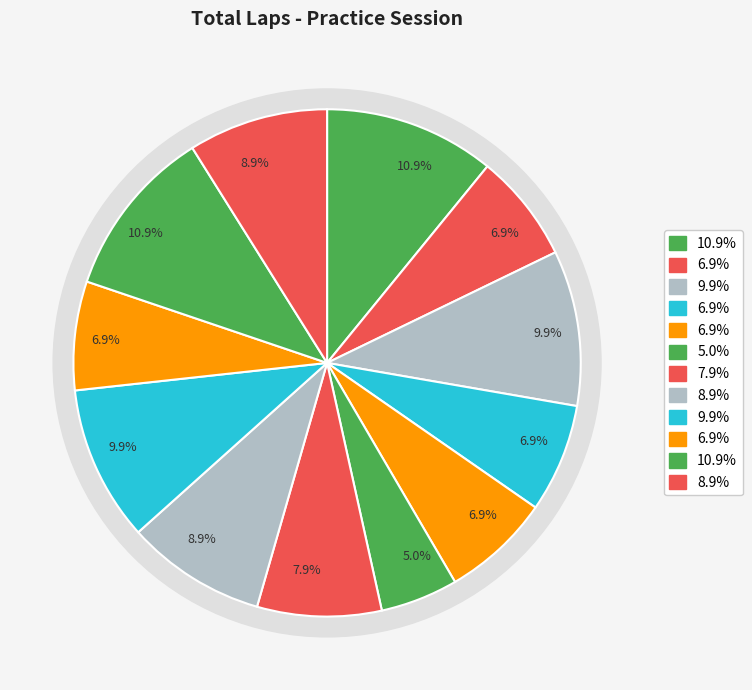

To the nearest percent, what is the difference between the largest and smallest slice percentages?

6%